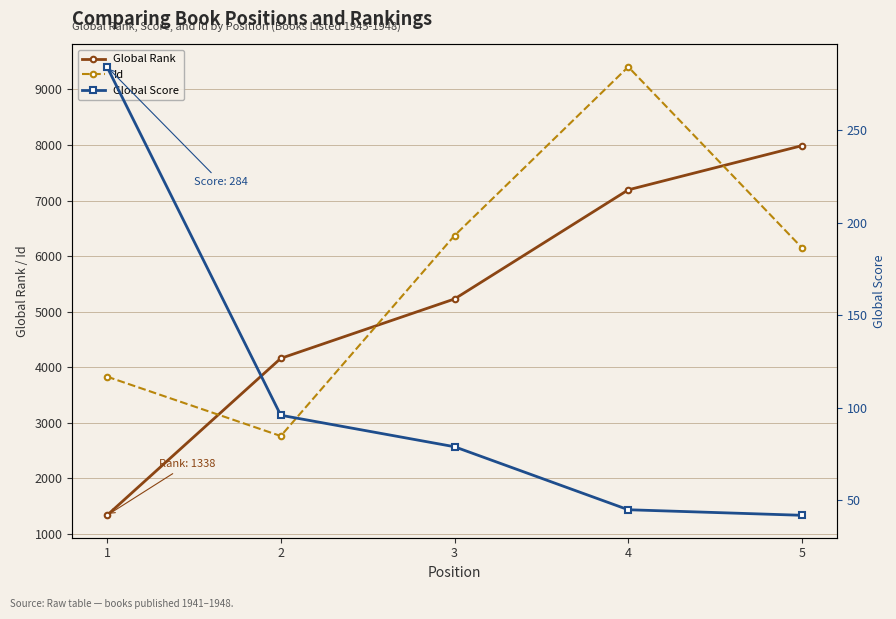

True or false: Global Rank and Global Score intersect in this chart.

False